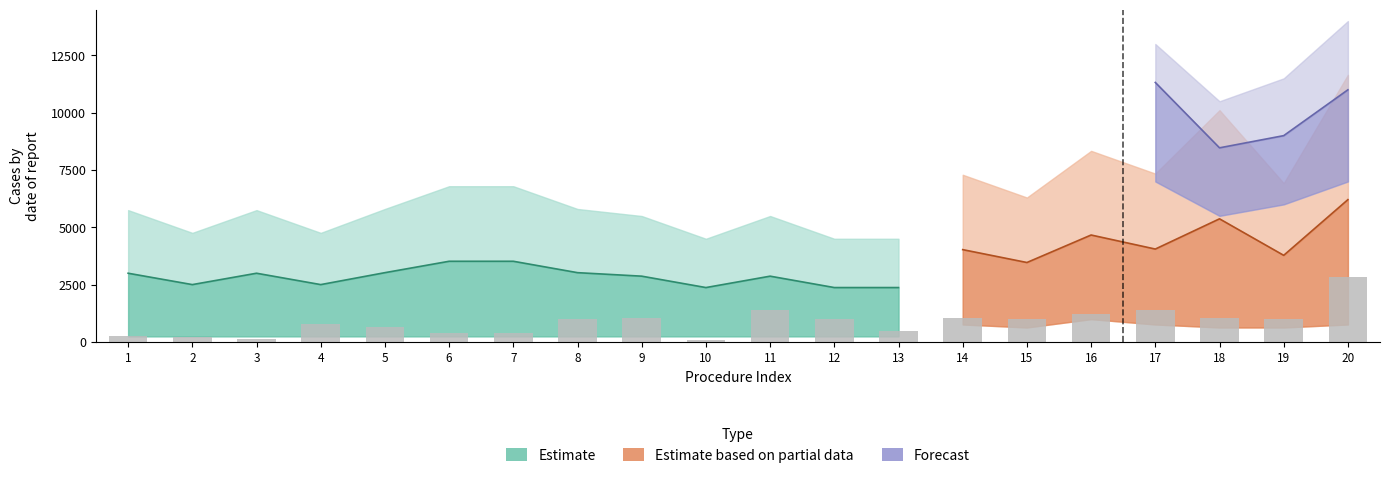

Is it true that Estimate mid equals 2868 at 11?

True